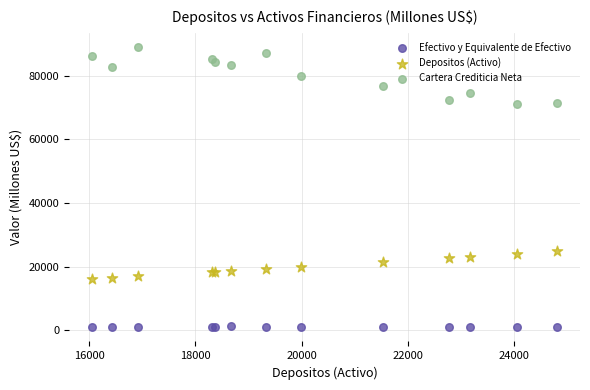

Which series has the largest Y range (max minus min)?

Cartera Crediticia Neta